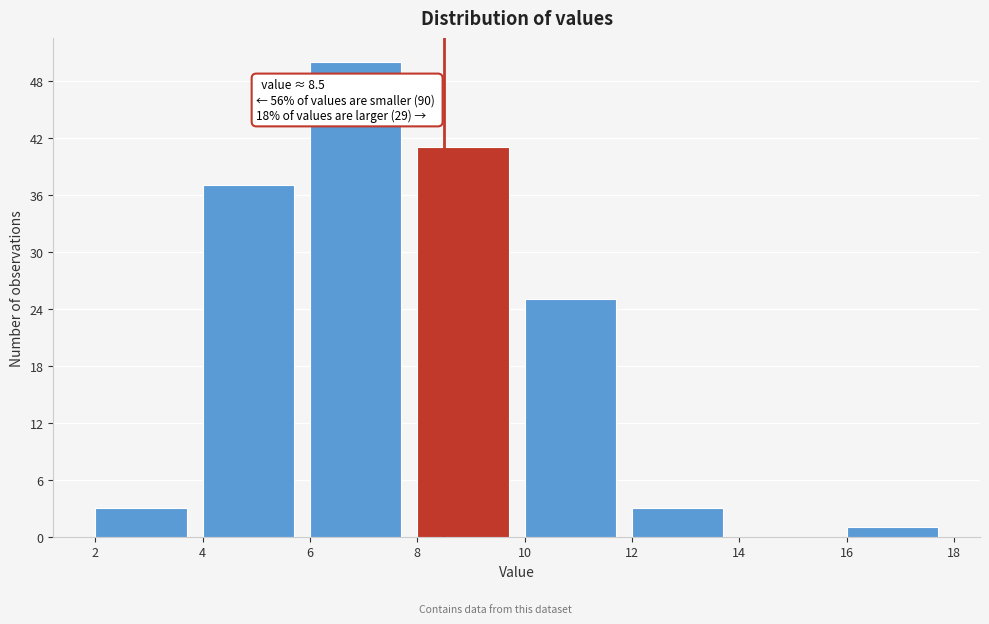

Over which range of the x-axis is the bar tallest?

6 to 8